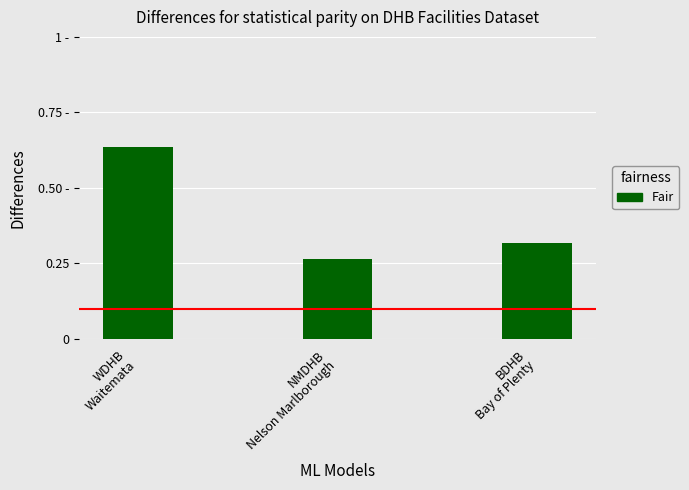

The value at BDHB
Bay of Plenty is 0.3. True or false?

True